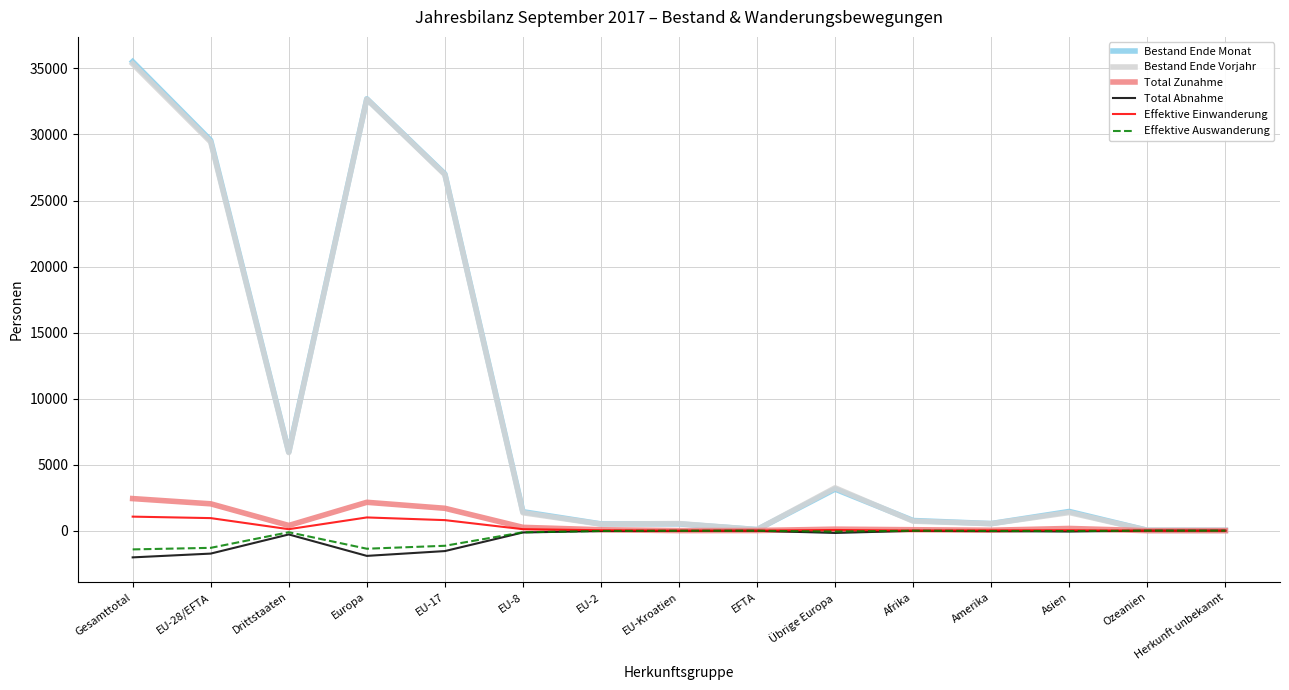

Is the value of Total Zunahme at Asien greater than the value of Bestand Ende Monat at EU-8?

No